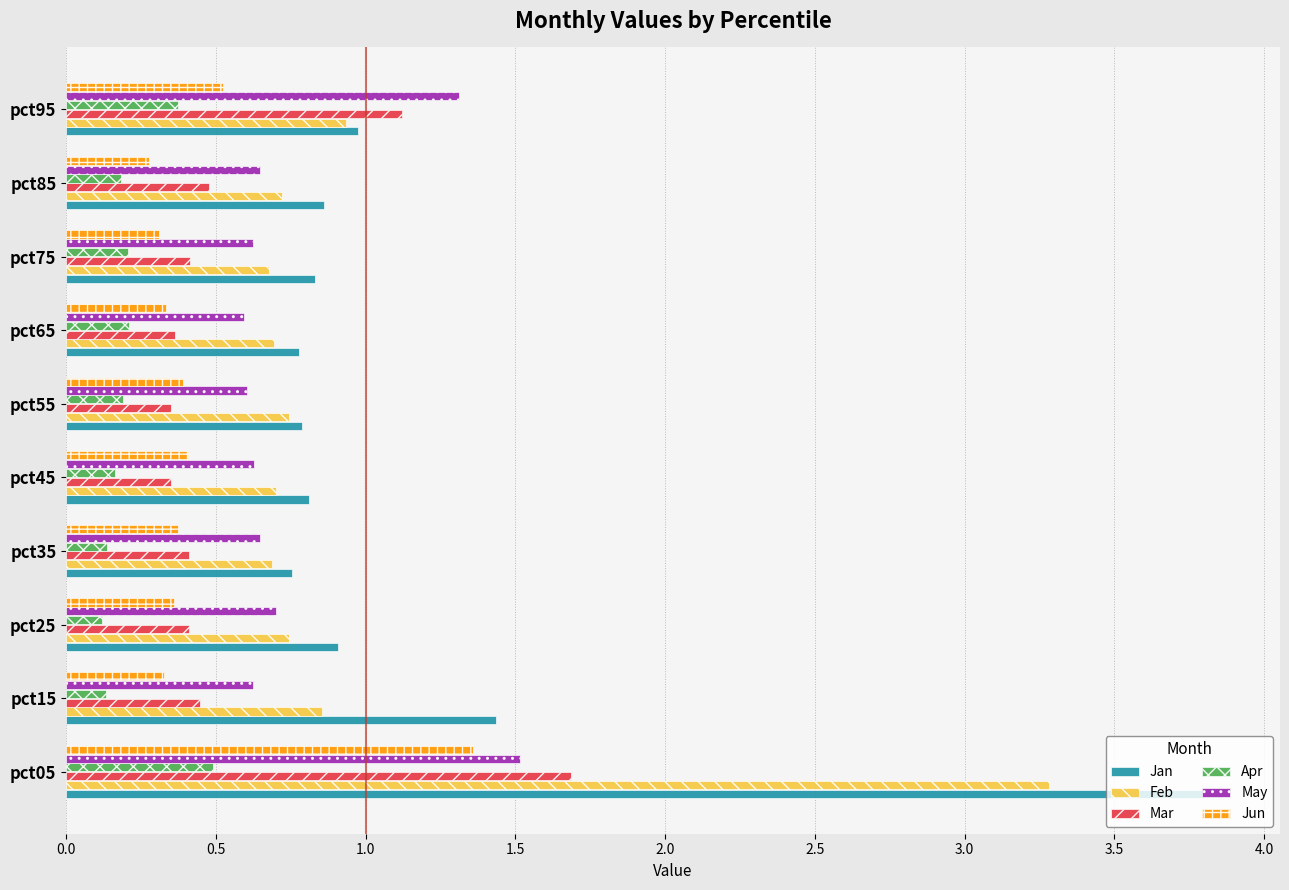

Which category has the highest value in the May series?

pct05